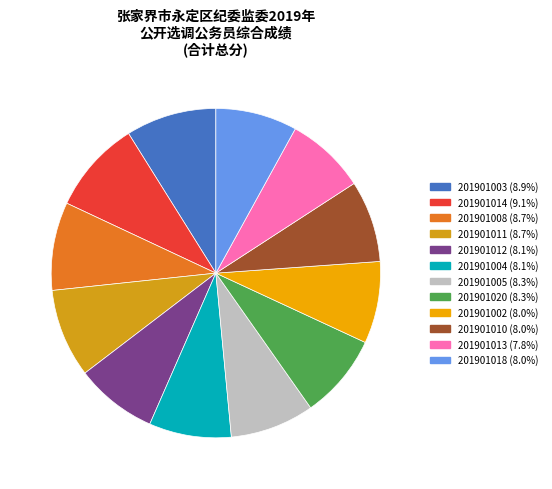

Which category has the biggest portion of the pie?

201901014